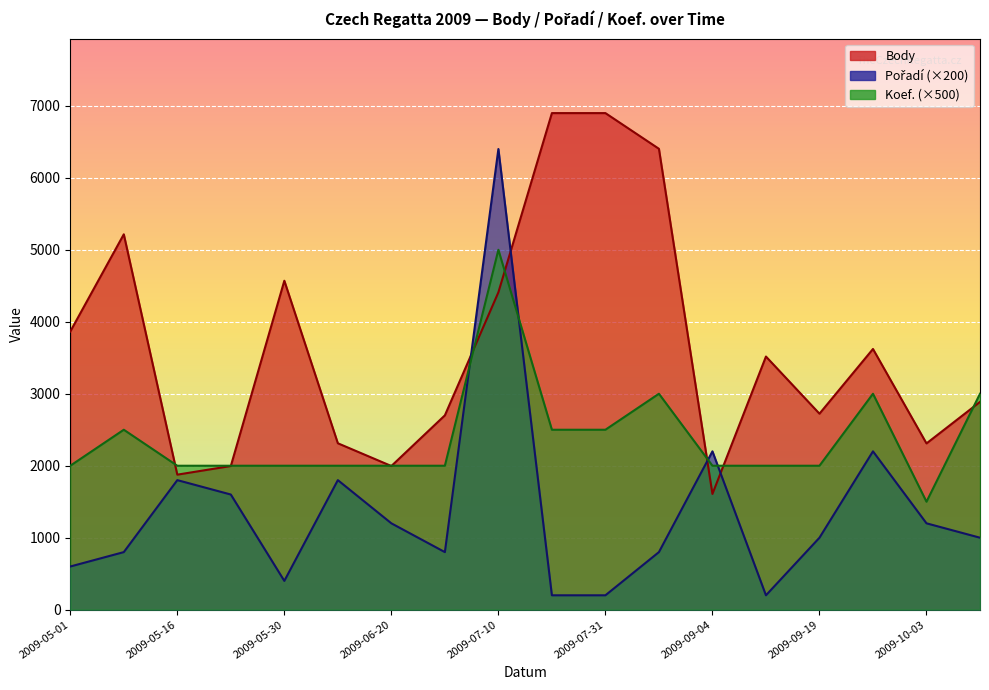

Which category has the highest value in the Body series?

2009-07-31